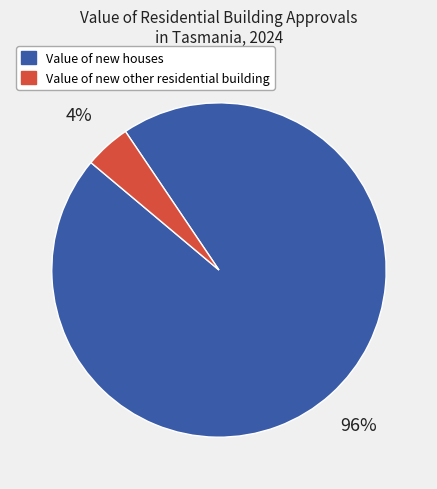

Between Value of new other residential building and Value of new houses, which is larger?

Value of new houses